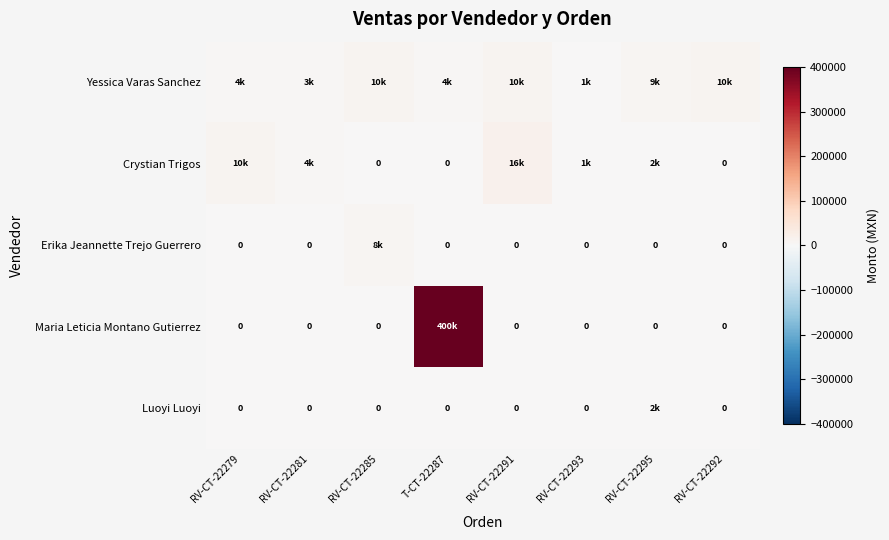

What is the total value across all series at RV-CT-22291?

27054